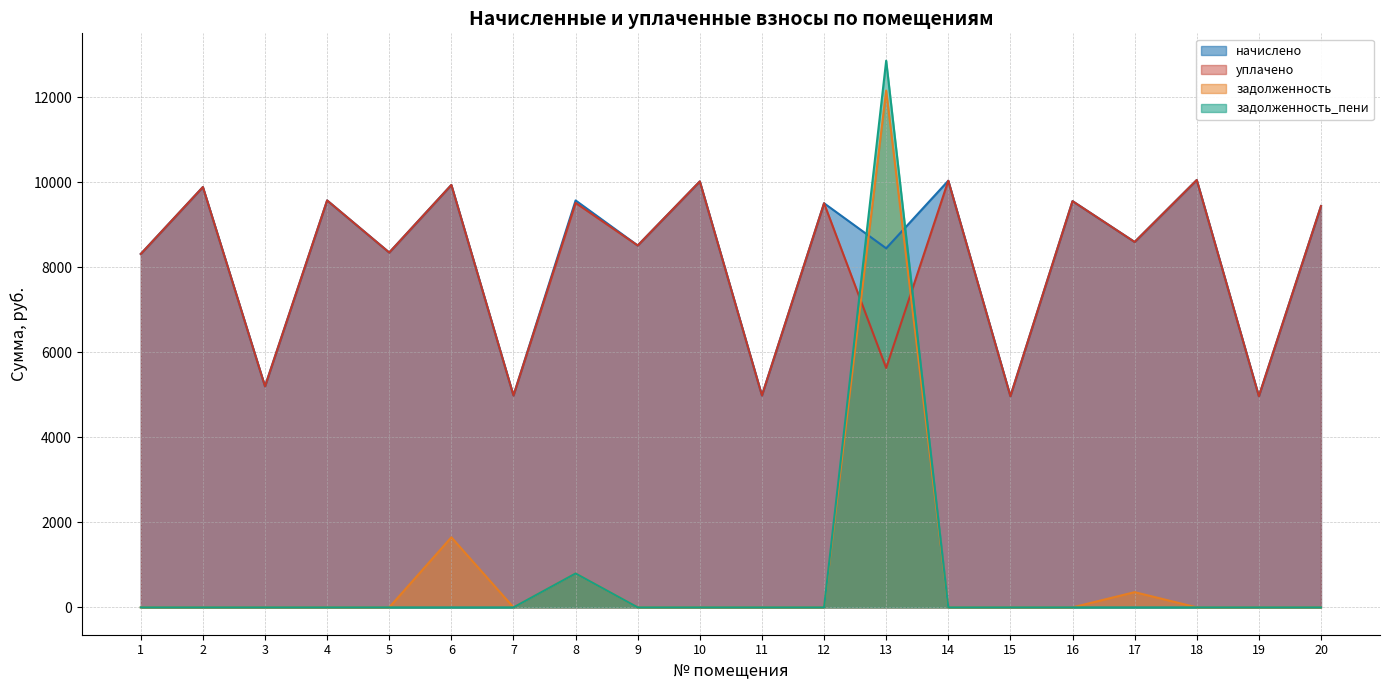

How many lines are shown in the chart?

4